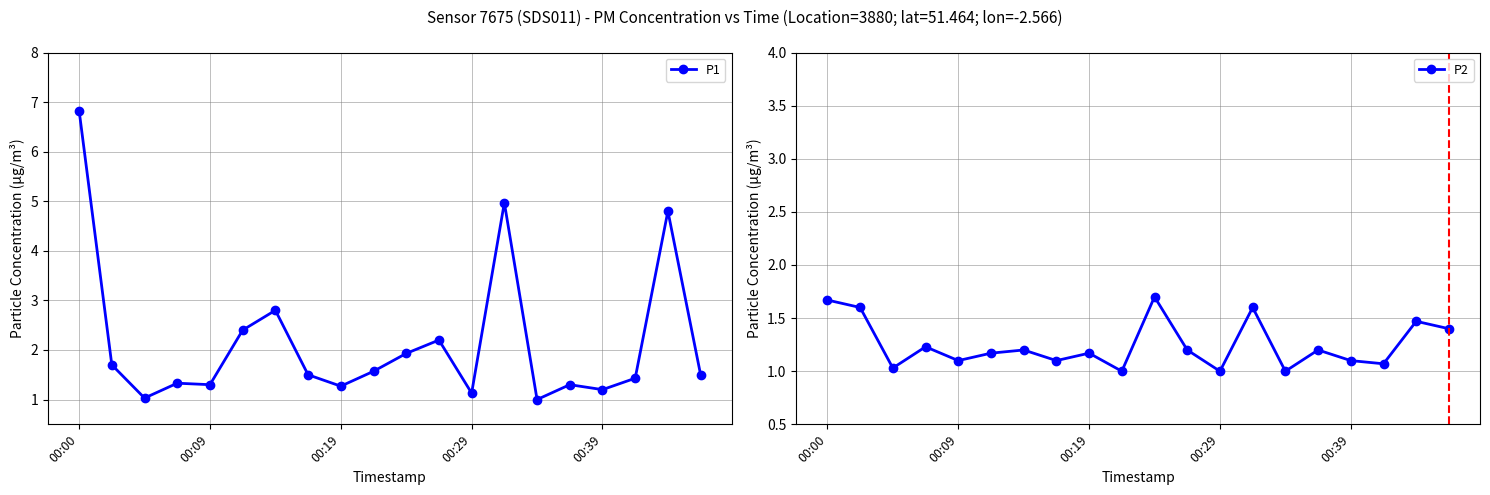

What is the label of the 20th point from the left?

19